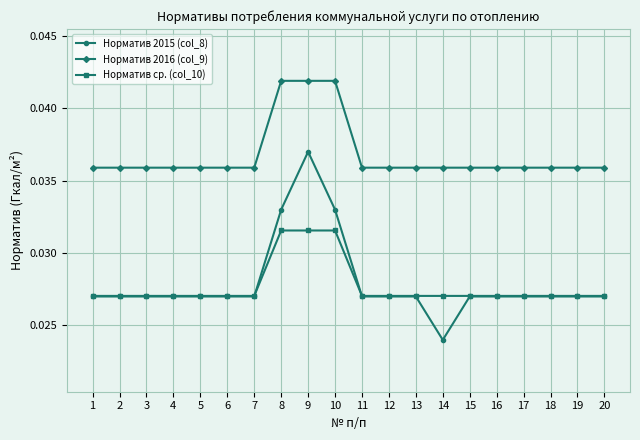

Does the chart display data point markers on the line(s)?

Yes